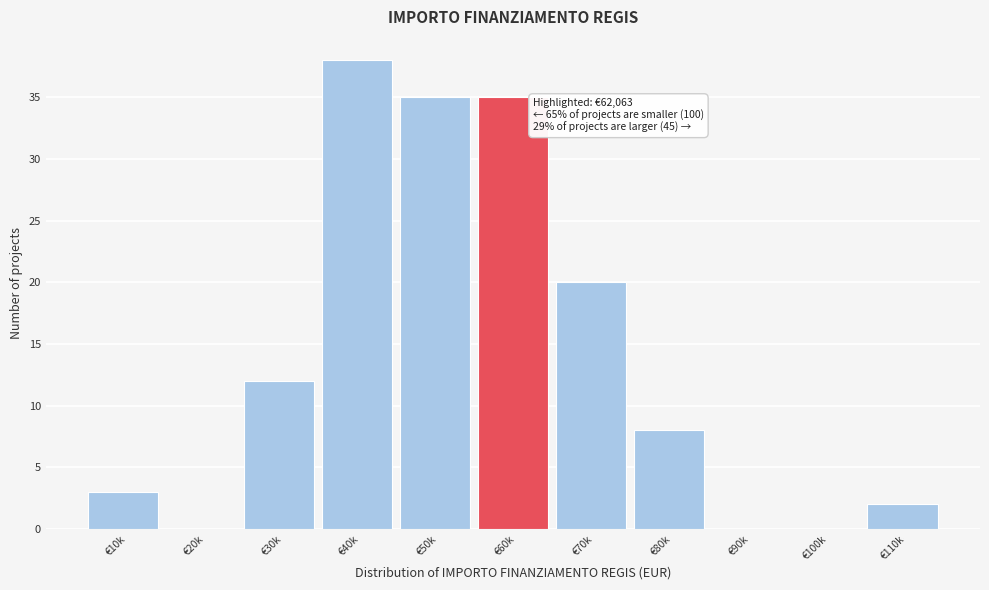

Reading right to left, what are all the values shown in this chart?

€110k=2	€100k=0	€90k=0	€80k=8	€70k=20	€60k=35	€50k=35	€40k=38	€30k=12	€20k=0	€10k=3